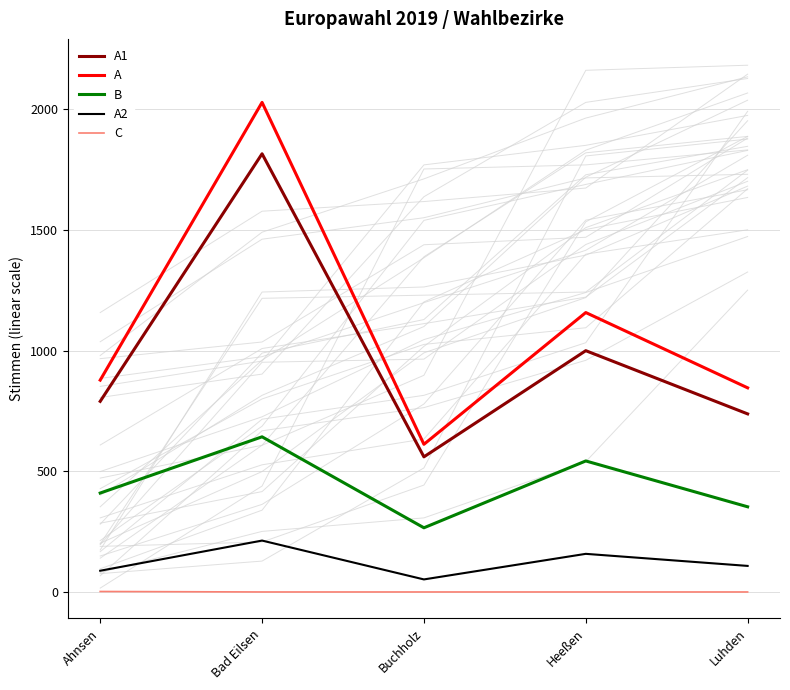

At which label does C reach its minimum?

Bad Eilsen